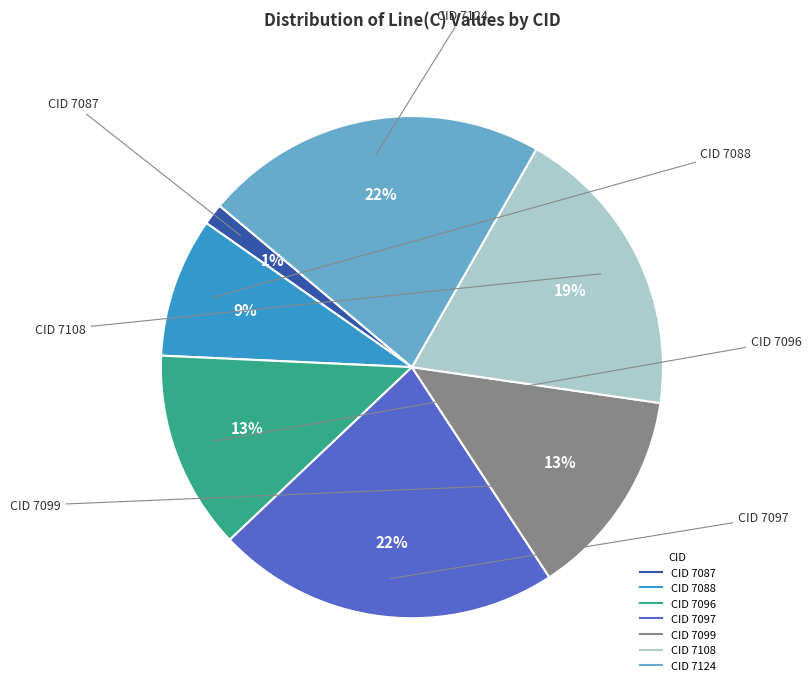

To the nearest percent, what is the difference between the largest and smallest slice percentages?

21%